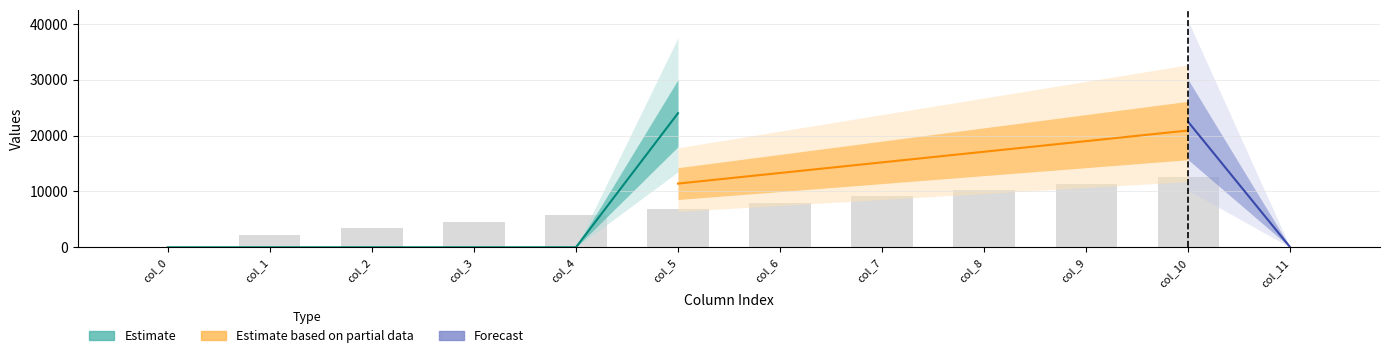

Which category has the lowest value across all series?

col_0